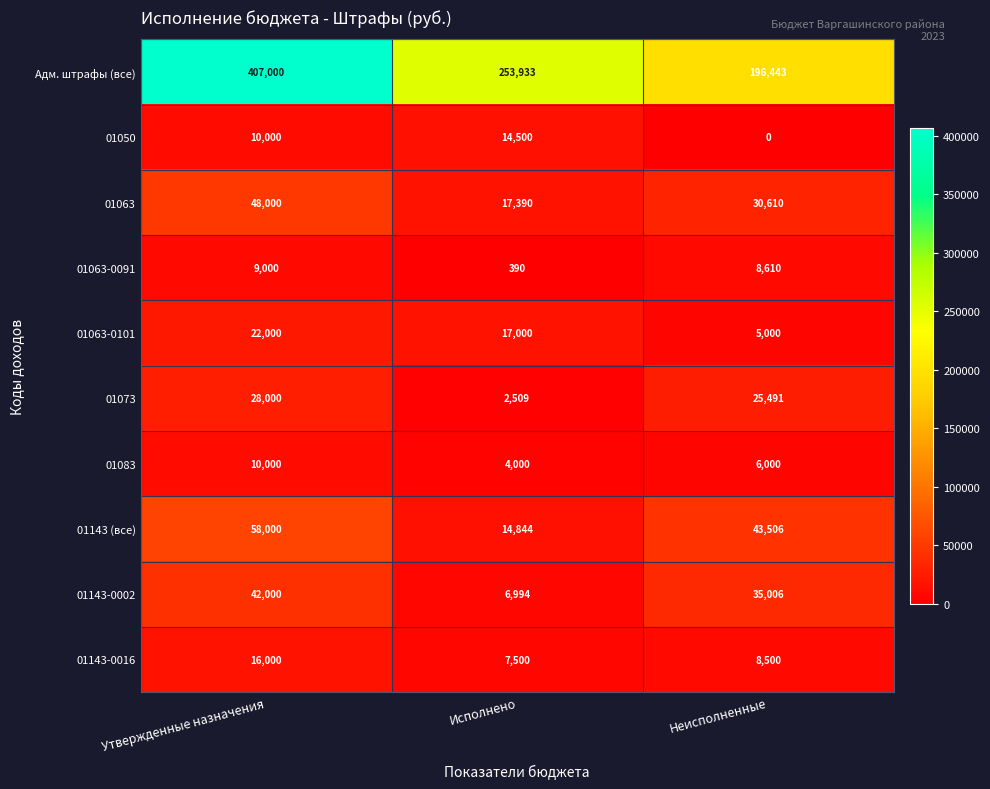

Reading left to right, transcribe all the data shown in this chart.

Адм. штрафы (все): 407000	253933	196443
01050: 10000	14500	0
01063: 48000	17390	30610
01063-0091: 9000	390	8610
01063-0101: 22000	17000	5000
01073: 28000	2509	25491
01083: 10000	4000	6000
01143 (все): 58000	14844	43506
01143-0002: 42000	6994	35006
01143-0016: 16000	7500	8500